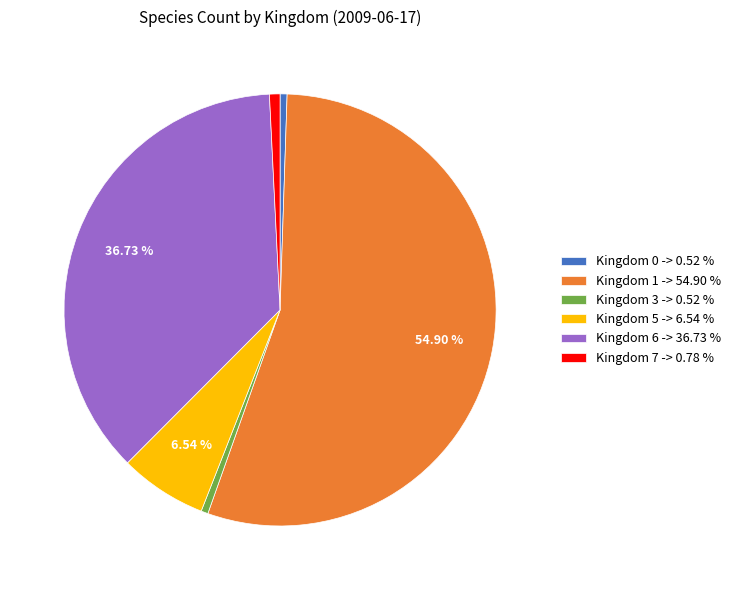

True or false: Kingdom 1 accounts for 69% of the total.

False